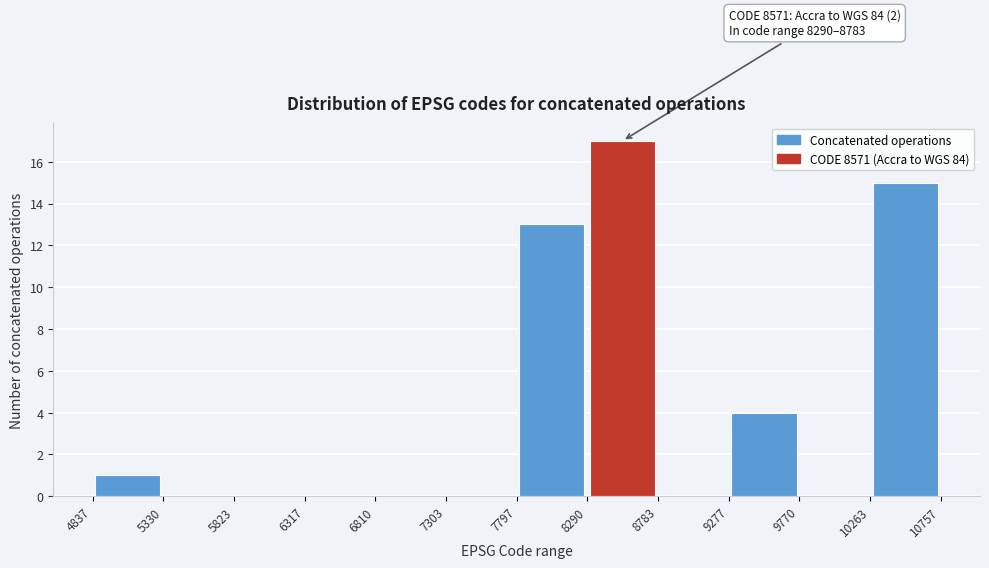

Which range on the x-axis has the tallest bar?

8290 to 8783